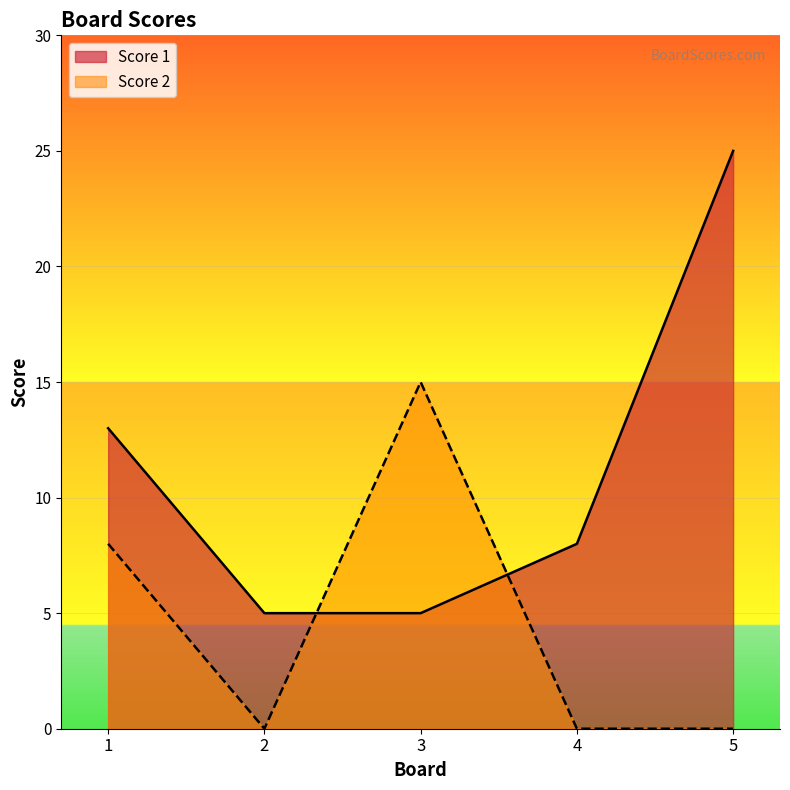

Rank the series by their average value, from highest to lowest.

Score 1, Score 2